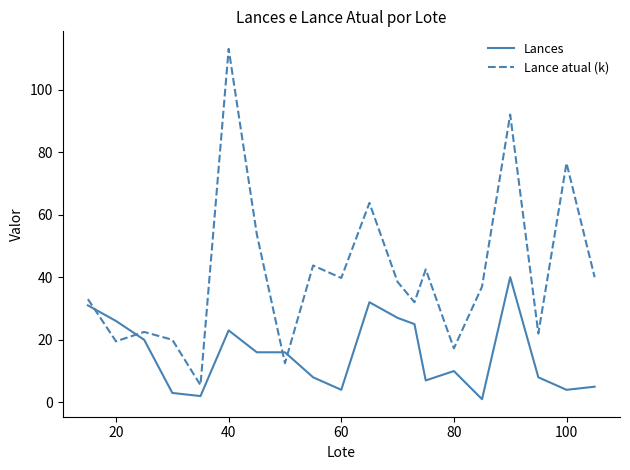

Which series has the largest range (max minus min)?

Lance atual (k)